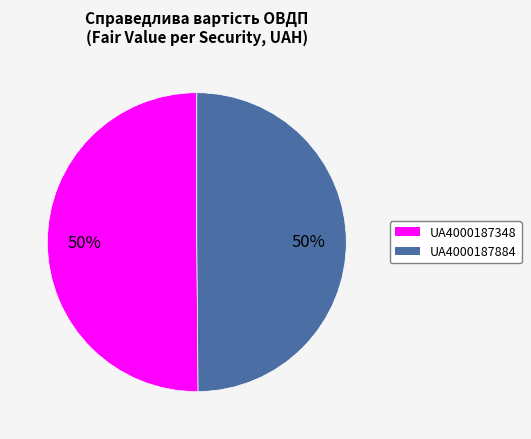

True or false: UA4000187348 accounts for 50% of the total.

True